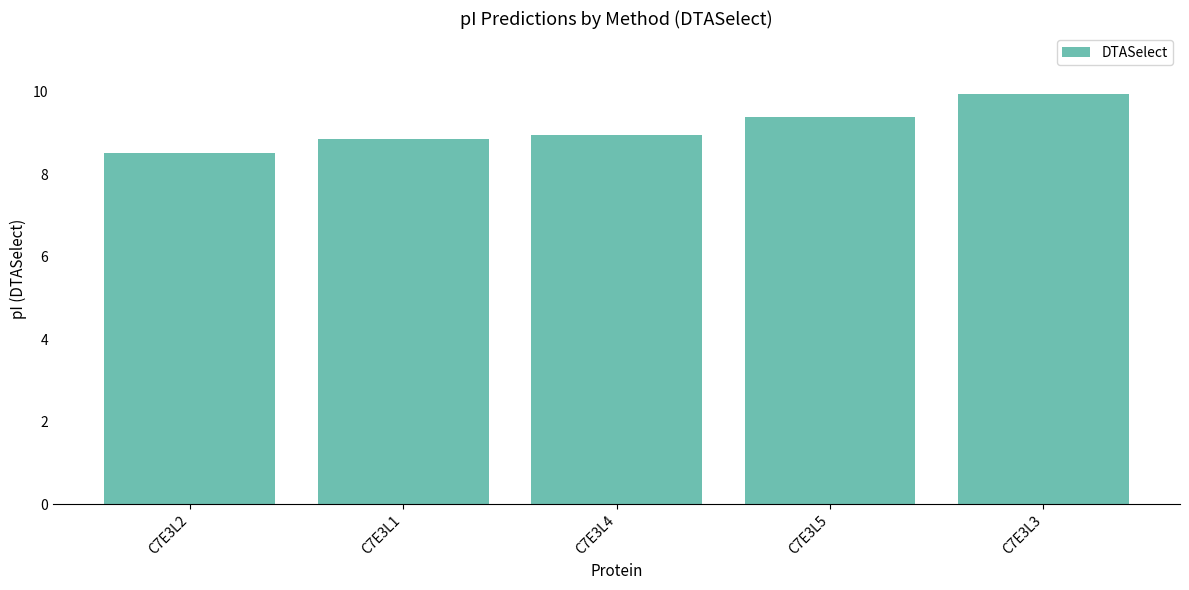

What position from the right is C7E3L3?

1